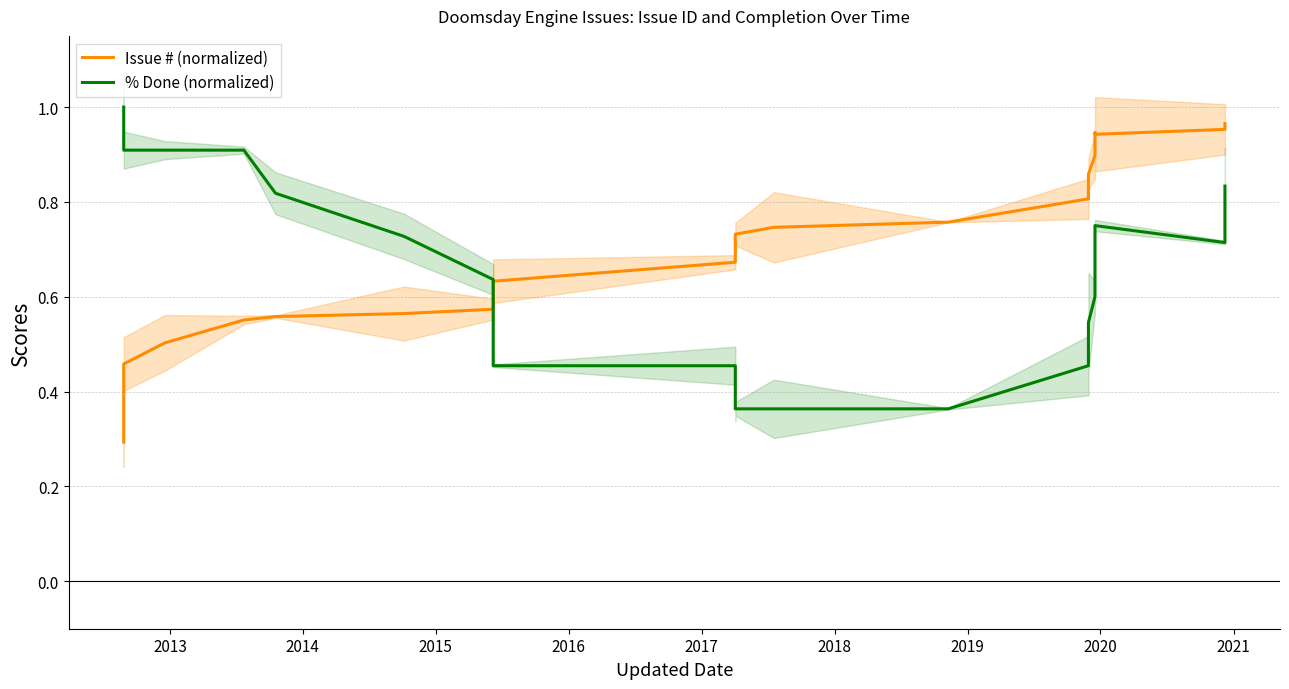

How many times do % Done (normalized) and Issue # (normalized) cross each other?

1